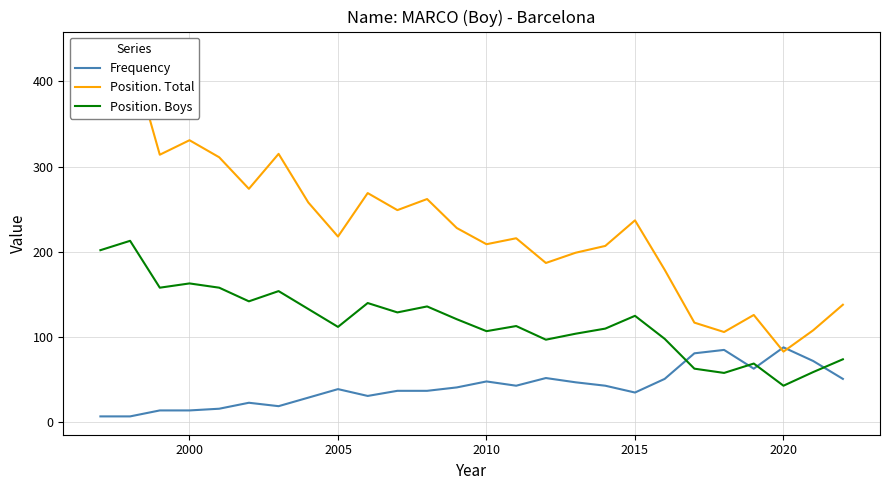

Reading right to left, what are all the values shown in this chart?

Frequency: 51	72	88	63	85	81	51	35	43	47	52	43	48	41	37	37	31	39	29	19	23	16	14	14	7	7
Position. Total: 138	108	83	126	106	117	179	237	207	199	187	216	209	228	262	249	269	218	258	315	274	311	331	314	437	422
Position. Boys: 74	59	43	69	58	63	98	125	110	104	97	113	107	121	136	129	140	112	133	154	142	158	163	158	213	202